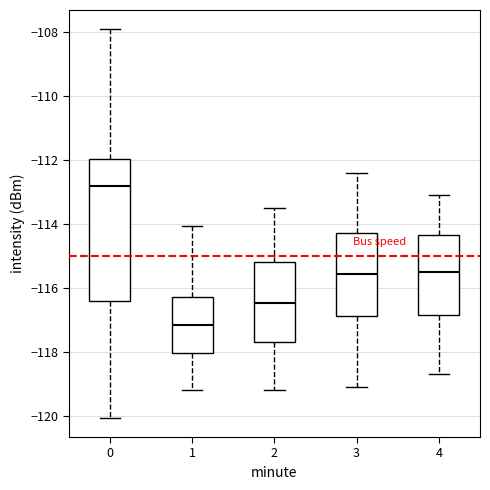

Which box is the tallest, from its lower edge to its upper edge?

0